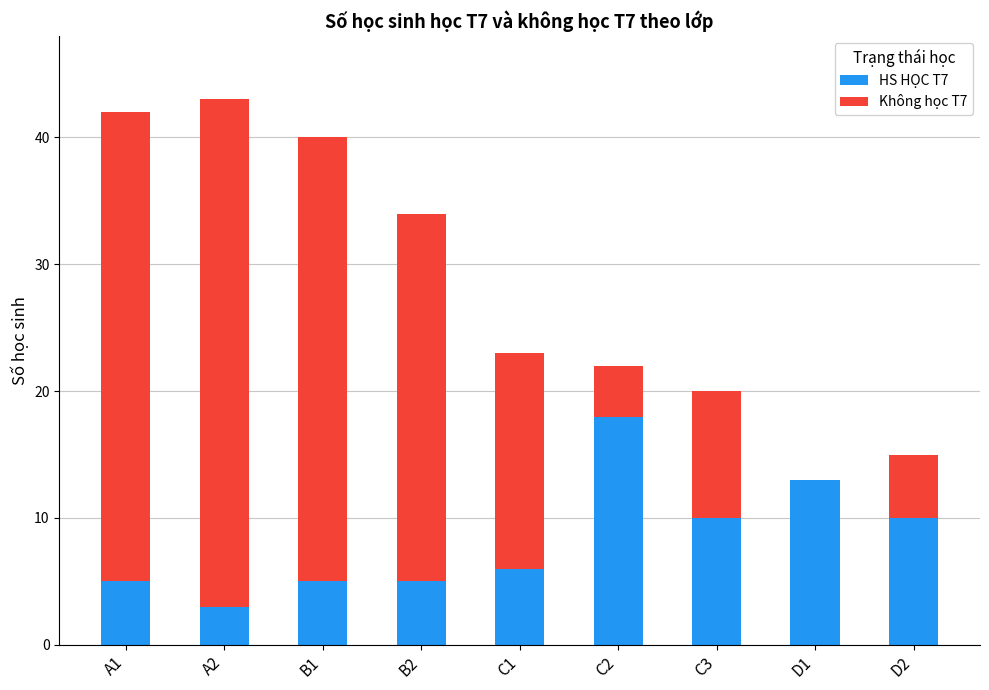

What is the total value across all series at C2?

22